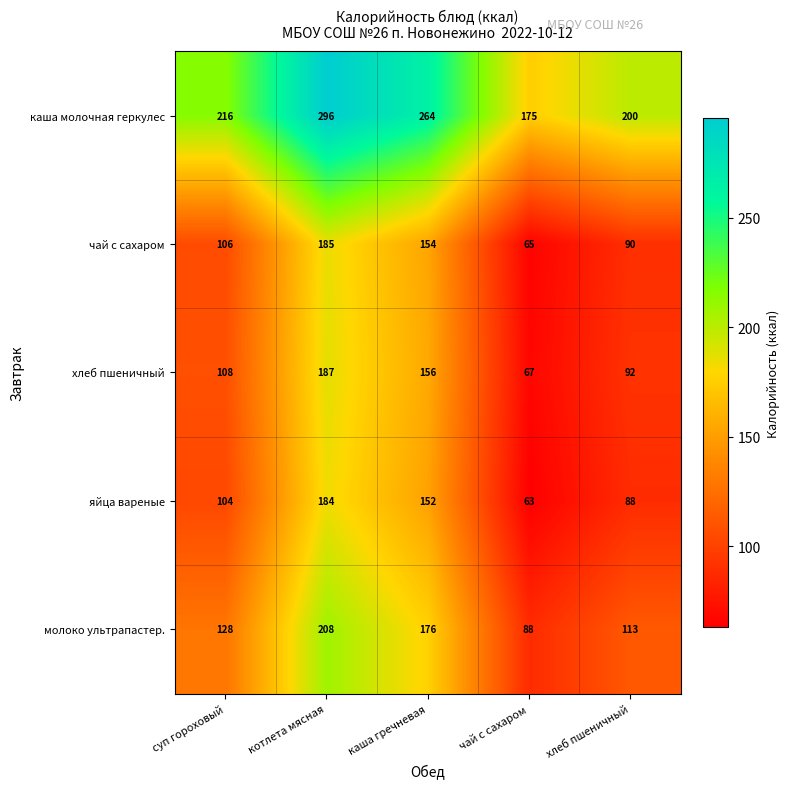

What is the total value across all series at хлеб пшеничный?

583